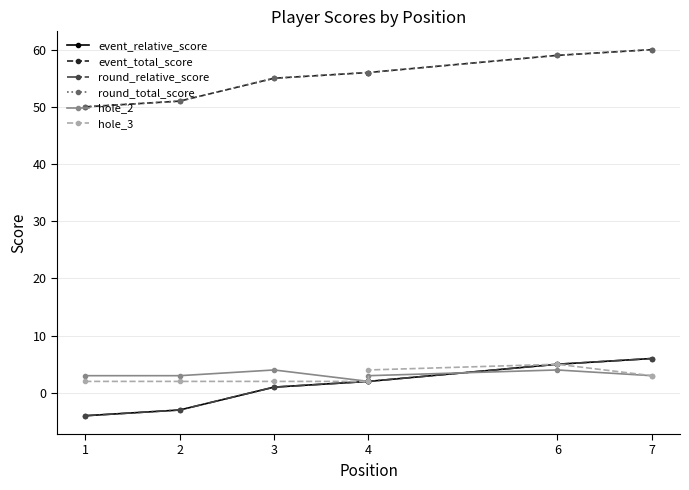

How many lines are shown in the chart?

6